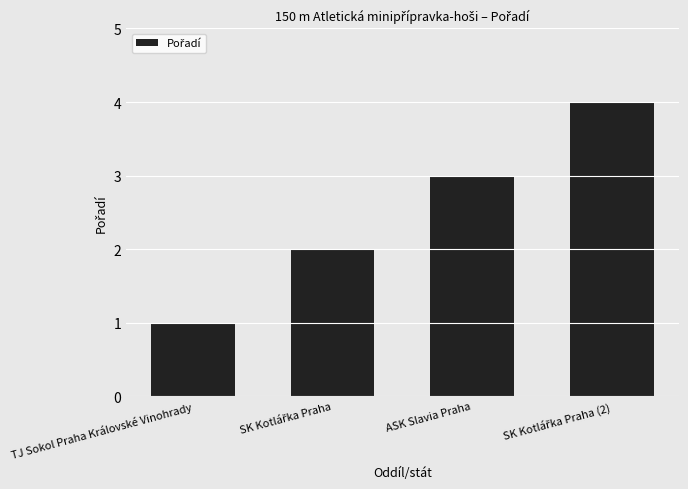

What is the greatest value displayed?

4